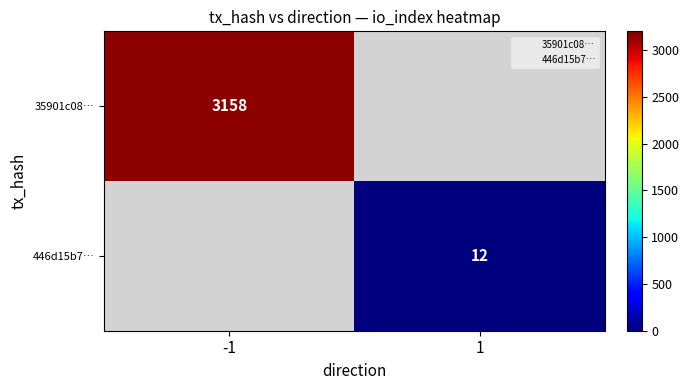

The 35901c08… series shows 3158 at -1. True or false?

True